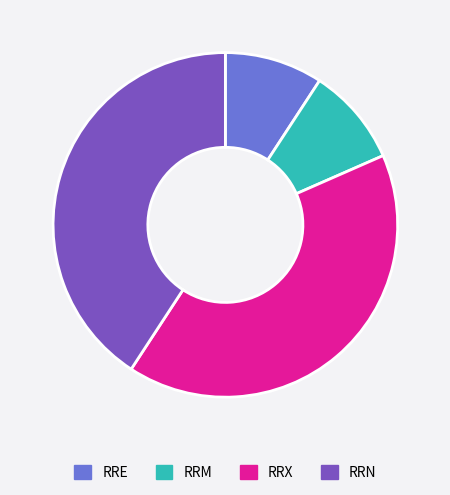

Is it true that RRX is 41% of the pie?

True